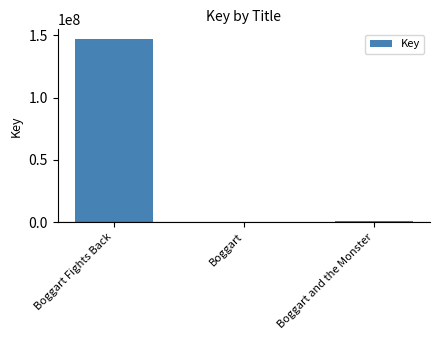

What is the difference between the values at Boggart and Boggart Fights Back?

147394618